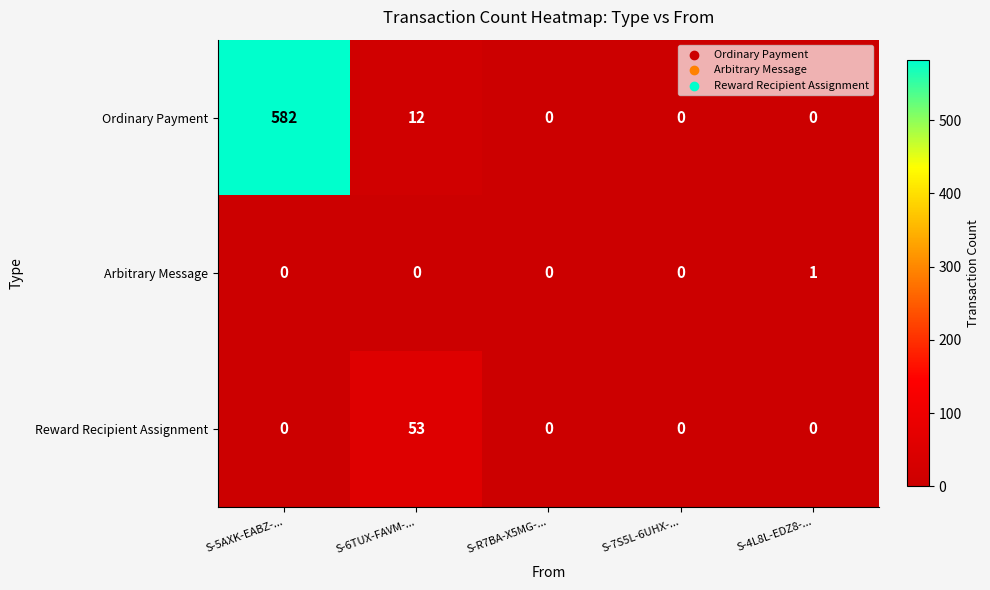

What is the total value across all series at S-5AXK-EABZ-...?

582